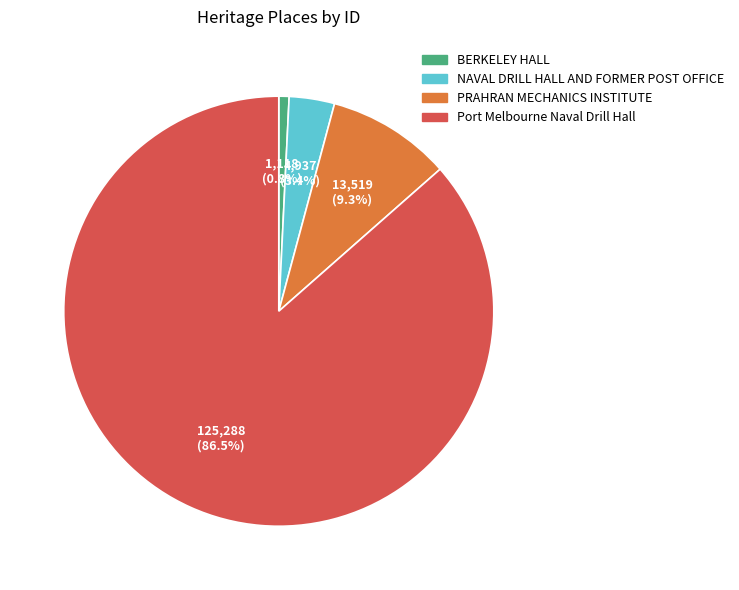

Count the number of slices in the pie.

4